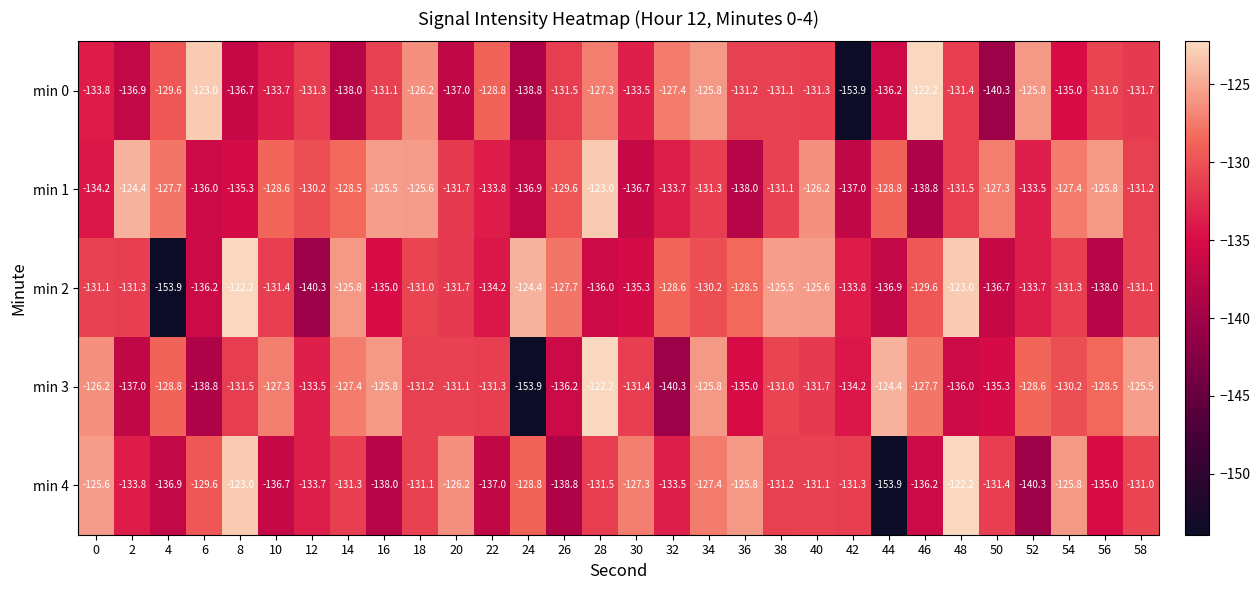

Count the number of categories in the chart.

30